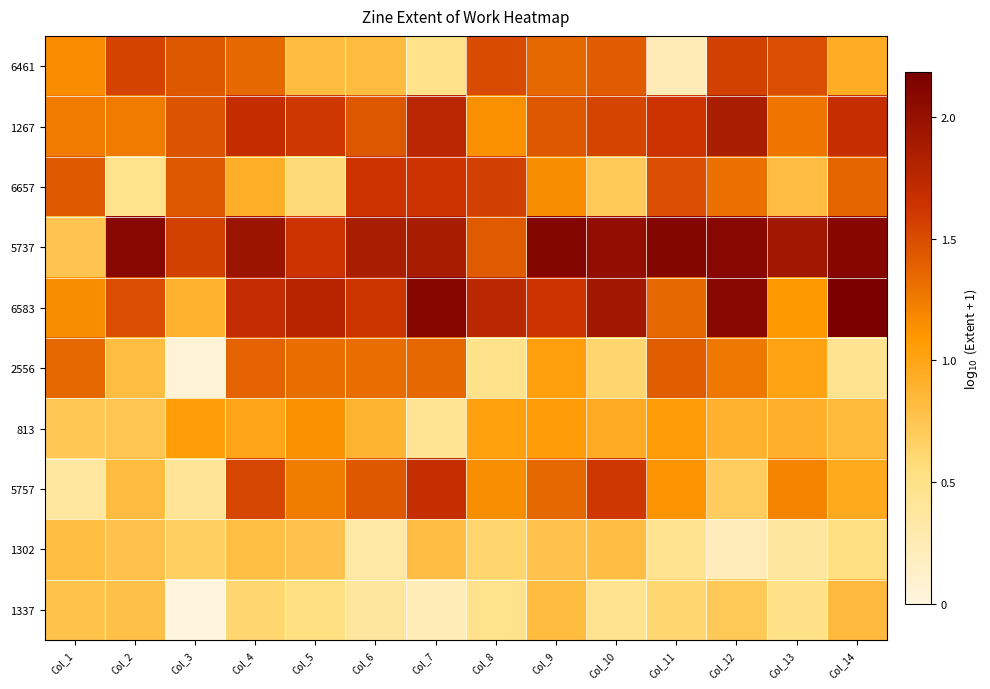

At how many categories does at least one series exceed 1?

14